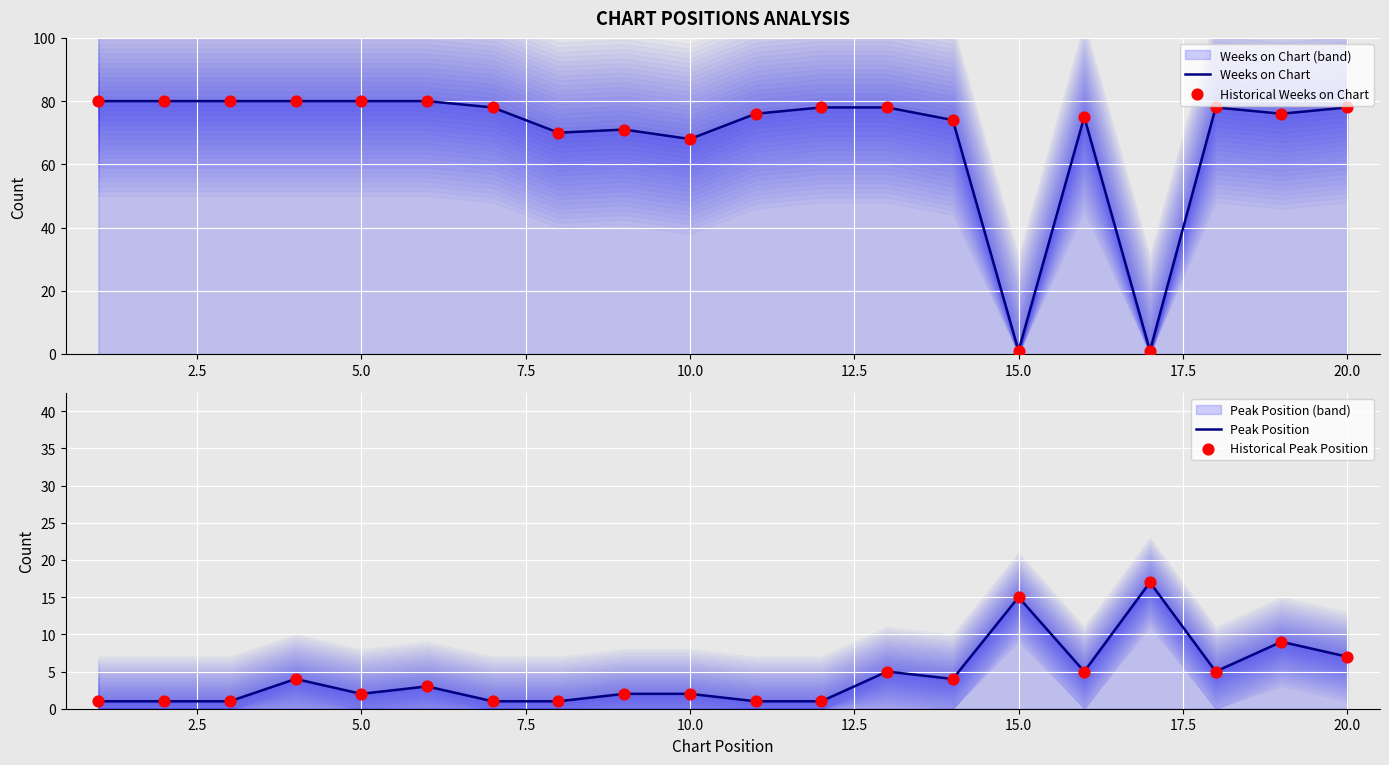

What are all the series names shown in the legend?

Weeks on Chart, Historical Weeks on Chart, Peak Position, Historical Peak Position